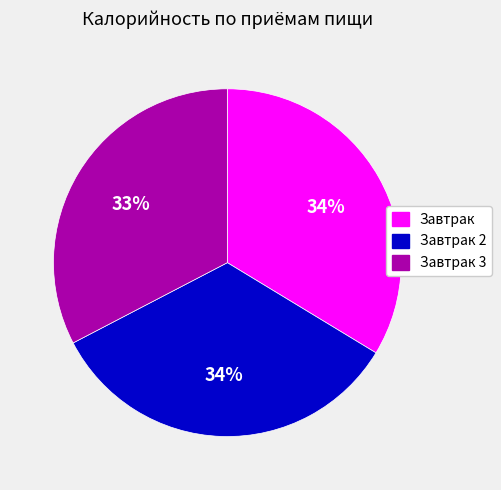

To the nearest percent, what is the difference between the largest and smallest slice percentages?

1%